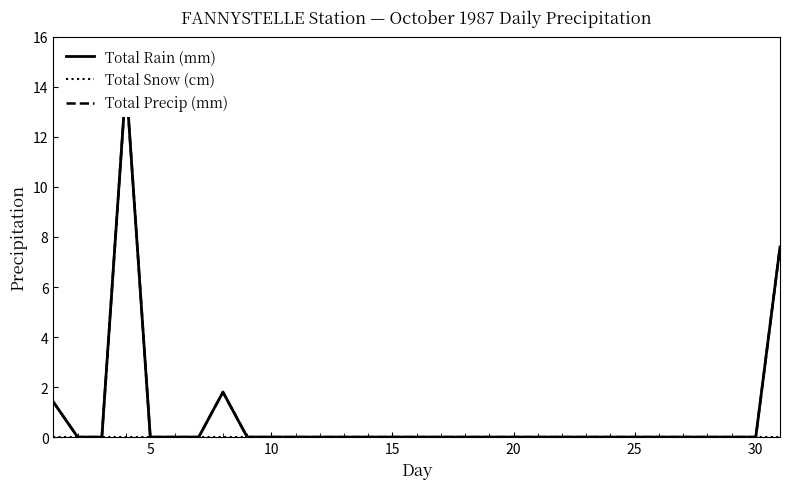

How many lines are shown in the chart?

3